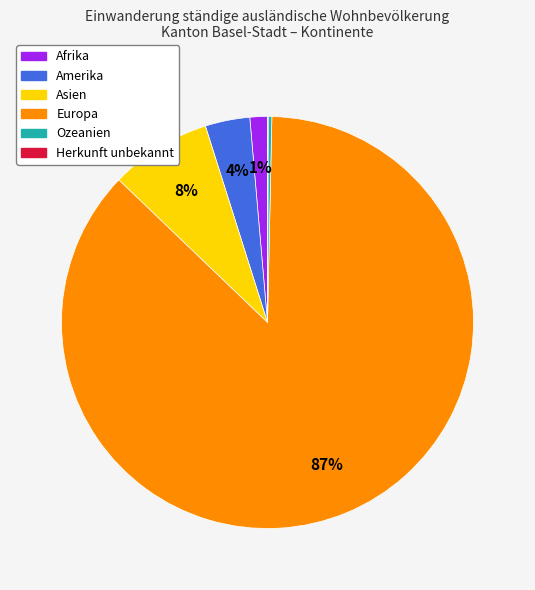

Approximately how many times larger is the value at Afrika compared to Ozeanien?

4.8